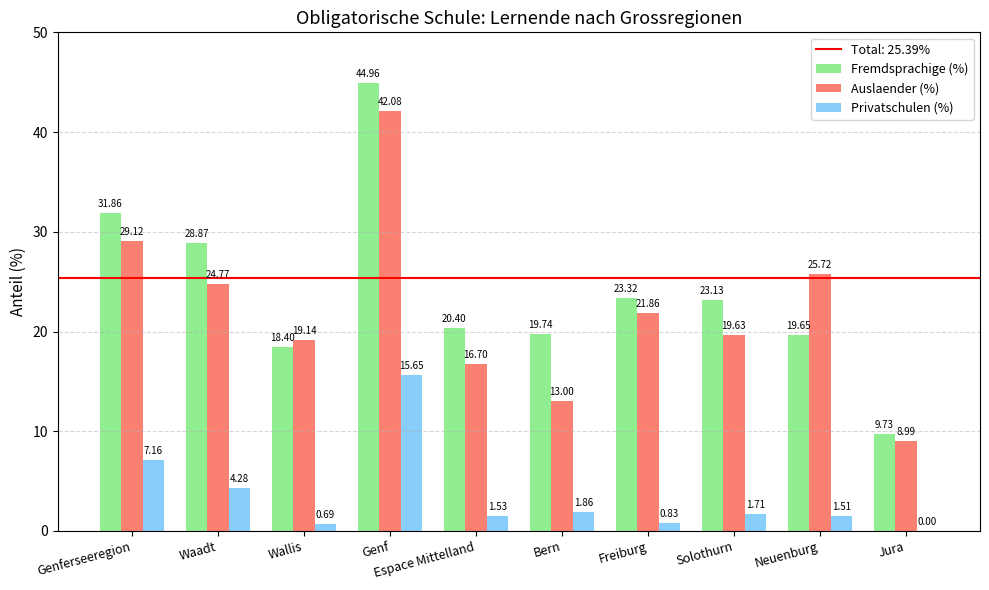

What is the sum of all Privatschulen (%) values?

35.2